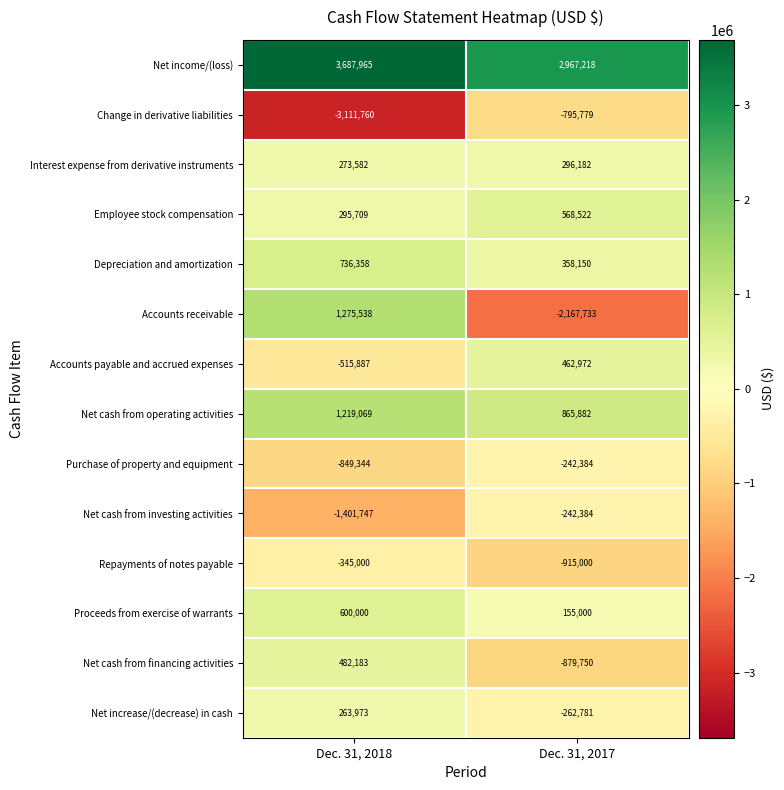

Which series has the largest range (max minus min)?

Accounts receivable